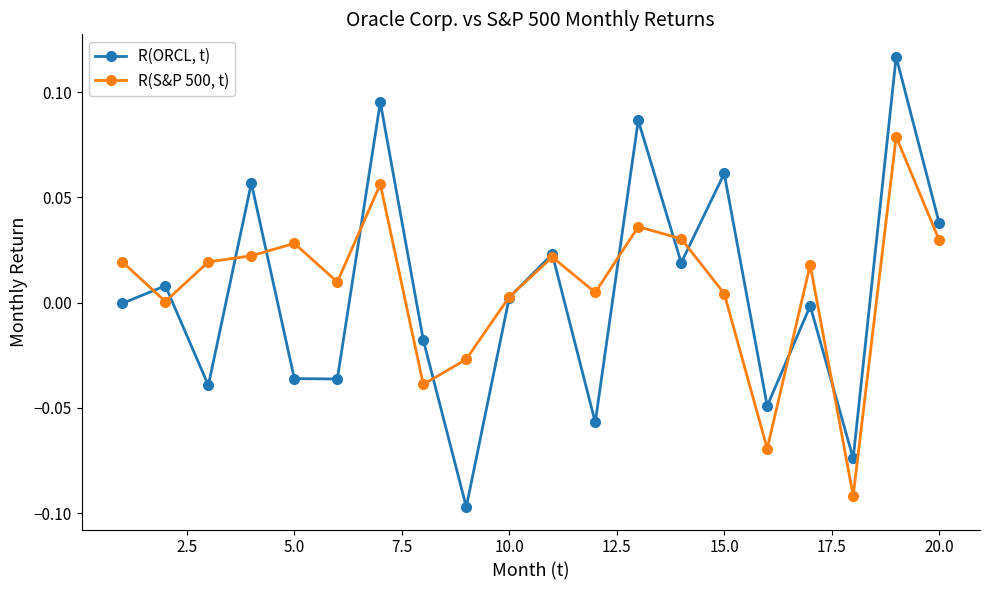

In R(ORCL, t), how many points are higher than both neighbors (excluding endpoints)?

8